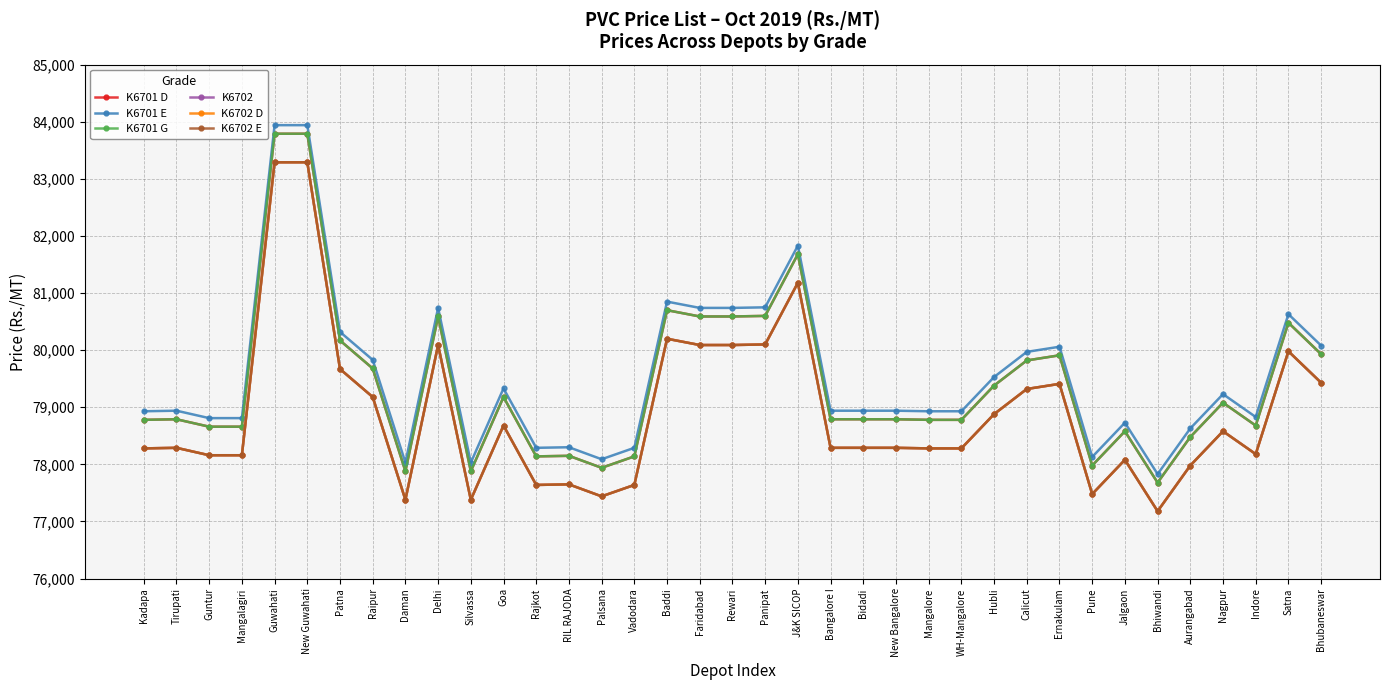

Which series has the largest range (max minus min)?

K6701 D